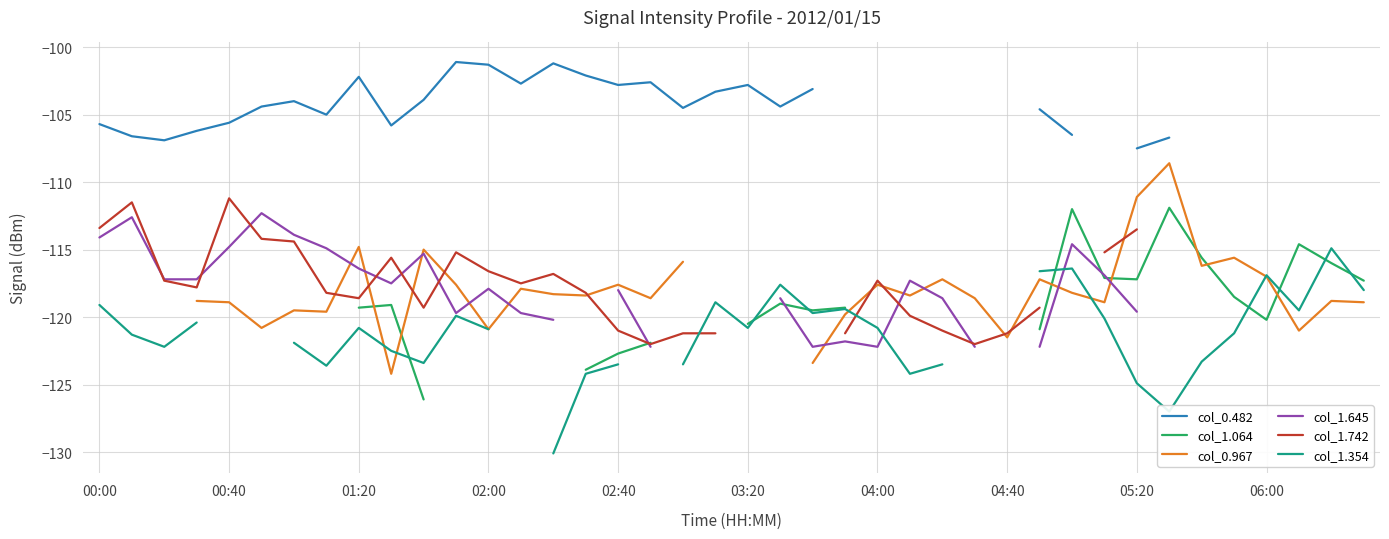

Count the number of data series in this chart.

6